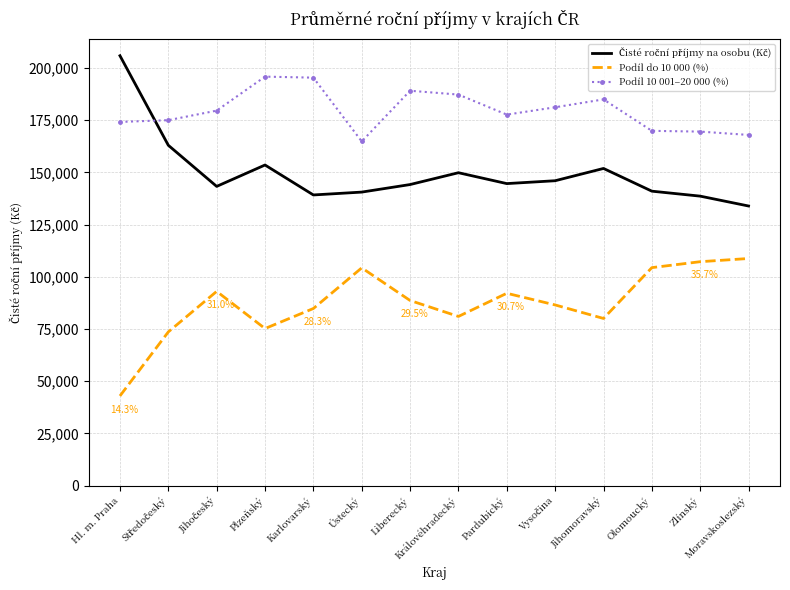

True or false: Podíl do 10 000 (%) has a value of 81014.1 at Královéhradecký.

True